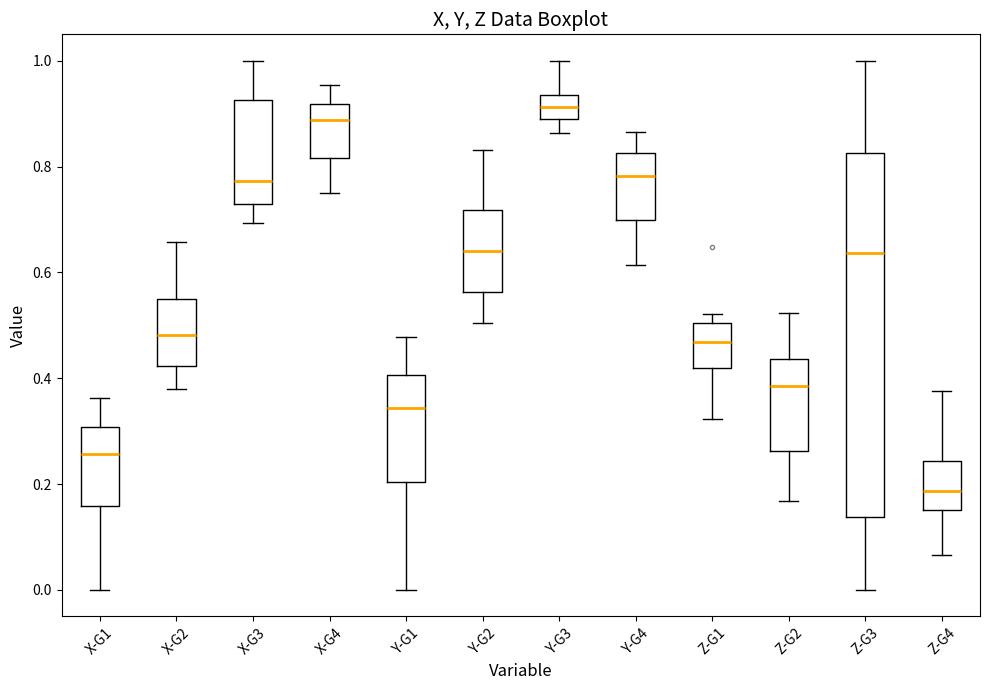

Reading left to right, read every box against the y-axis: the position of its median line, the range the box covers, and the ends of its whiskers. The values are not printed on the chart, so give them approximately, as read against the axis.

X-G1: median 0.26, box 0.16 to 0.30, whiskers 0.00 to 0.36
X-G2: median 0.48, box 0.42 to 0.54, whiskers 0.38 to 0.66
X-G3: median 0.78, box 0.72 to 0.92, whiskers 0.70 to 1.00
X-G4: median 0.88, box 0.82 to 0.92, whiskers 0.74 to 0.96
Y-G1: median 0.34, box 0.20 to 0.40, whiskers 0.00 to 0.48
Y-G2: median 0.64, box 0.56 to 0.72, whiskers 0.50 to 0.84
Y-G3: median 0.92, box 0.88 to 0.94, whiskers 0.86 to 1.00
Y-G4: median 0.78, box 0.70 to 0.82, whiskers 0.62 to 0.86
Z-G1: median 0.46, box 0.42 to 0.50, whiskers 0.32 to 0.52
Z-G2: median 0.38, box 0.26 to 0.44, whiskers 0.16 to 0.52
Z-G3: median 0.64, box 0.14 to 0.82, whiskers 0.00 to 1.00
Z-G4: median 0.18, box 0.16 to 0.24, whiskers 0.06 to 0.38